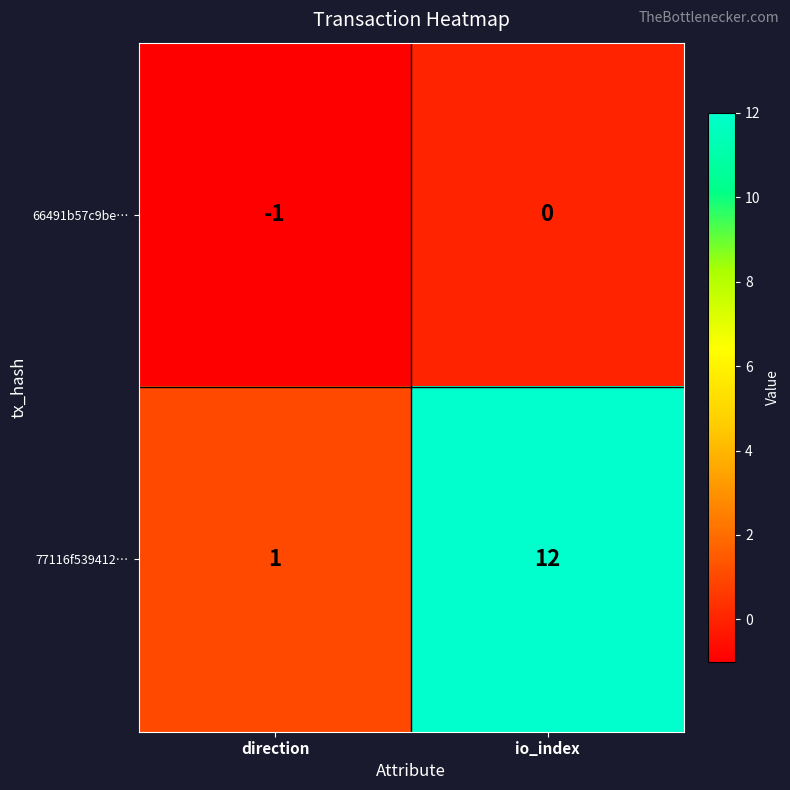

Which series has the largest total across all categories?

77116f539412…